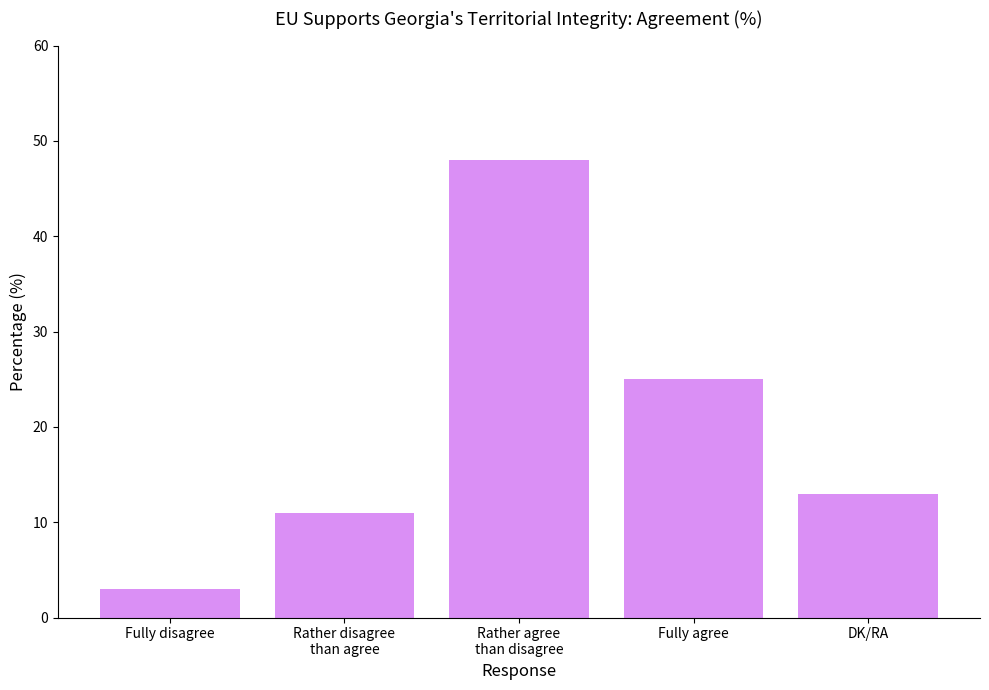

What is the value of the 2nd bar from the left?

11